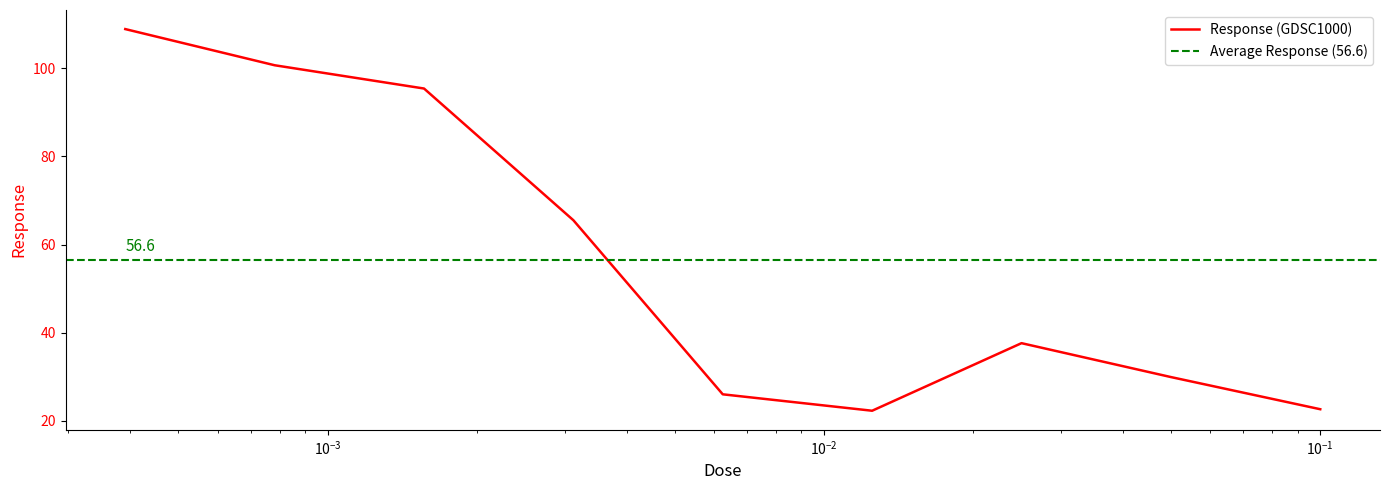

At which category does the data reach its first local peak?

0.025